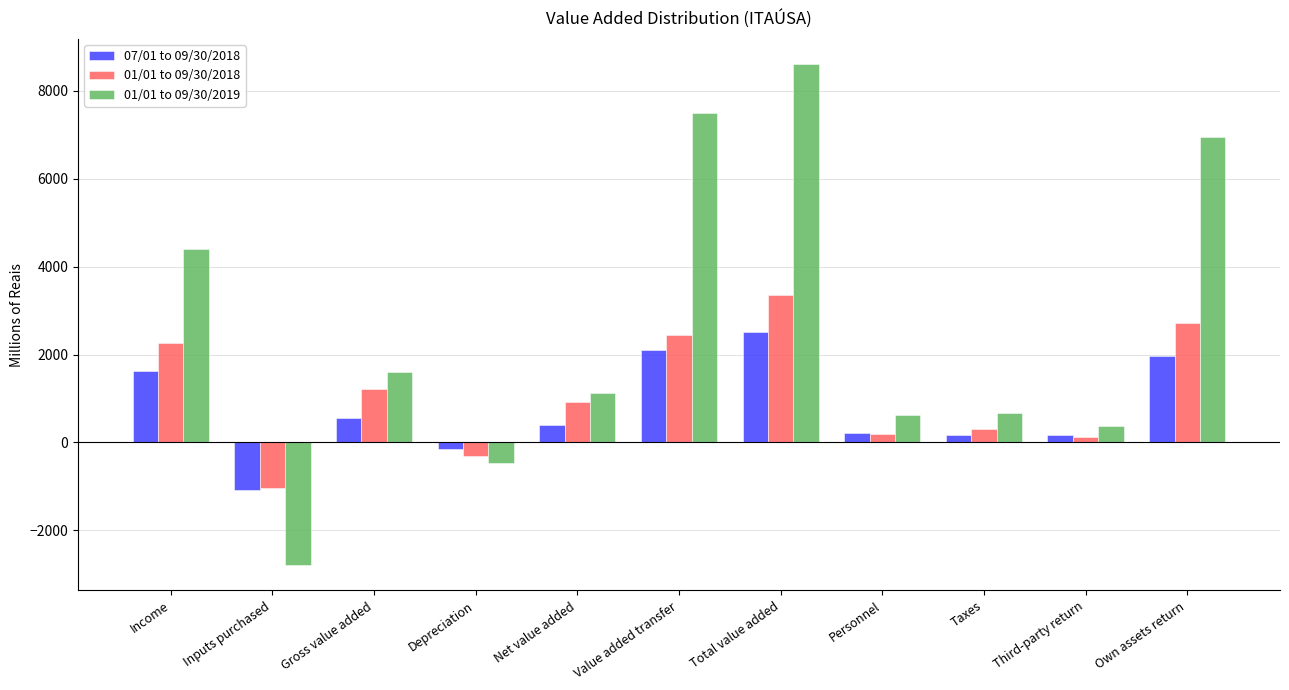

The value of 01/01 to 09/30/2018 at Net value added is 1613. True or false?

False